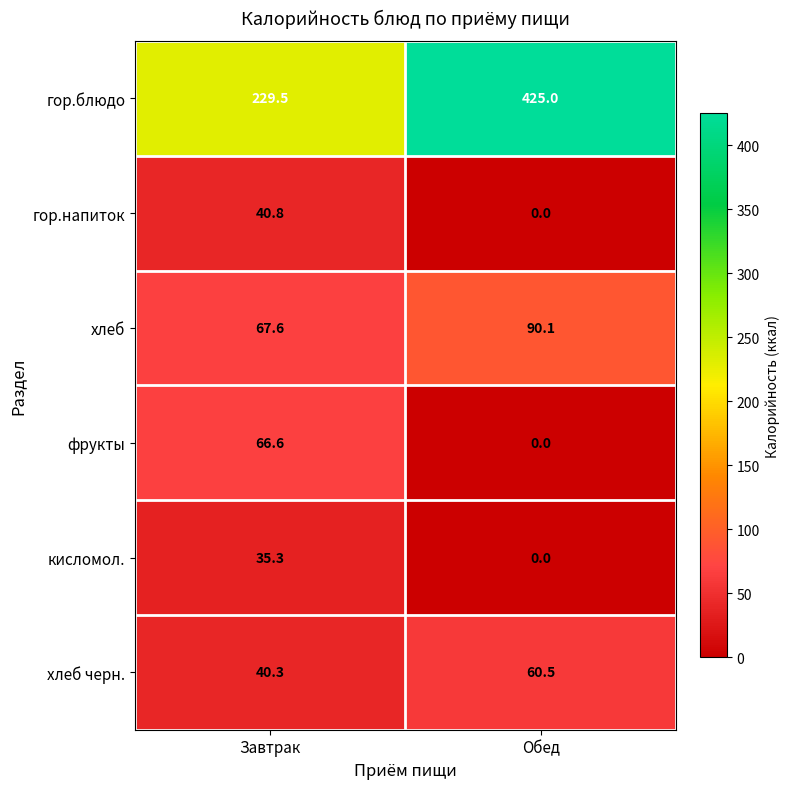

Which category has the lowest value in the кисломол. series?

Обед